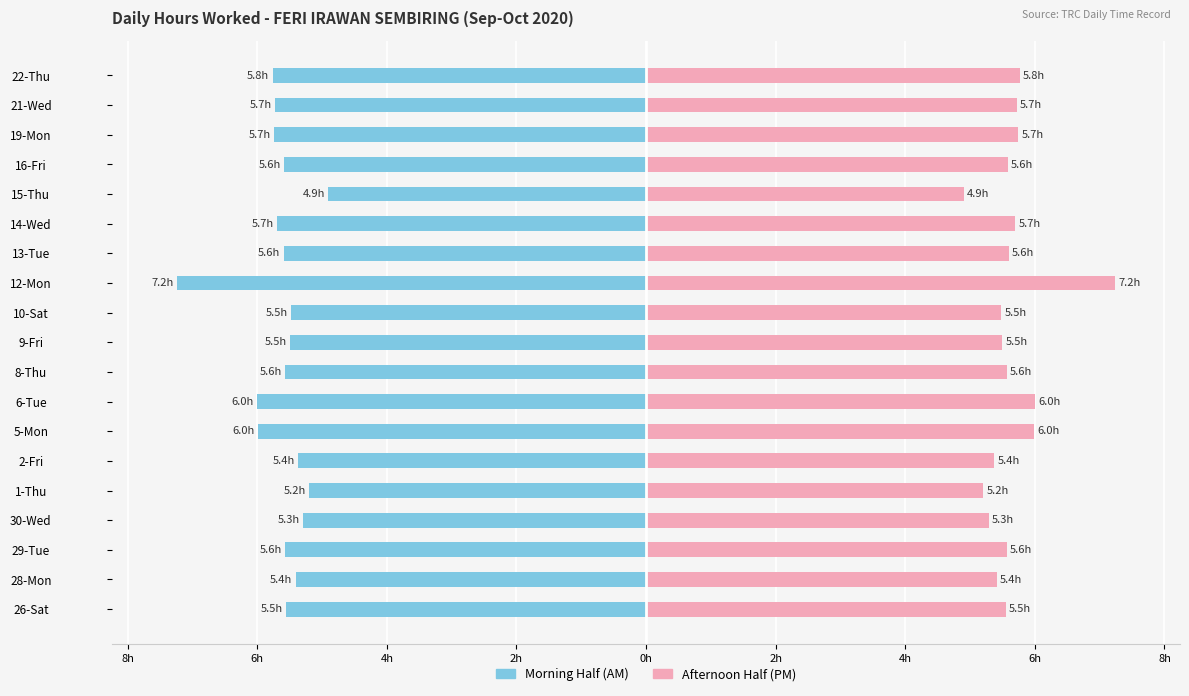

Is it true that Start (AM) equals -8.7 at 29-Tue?

False